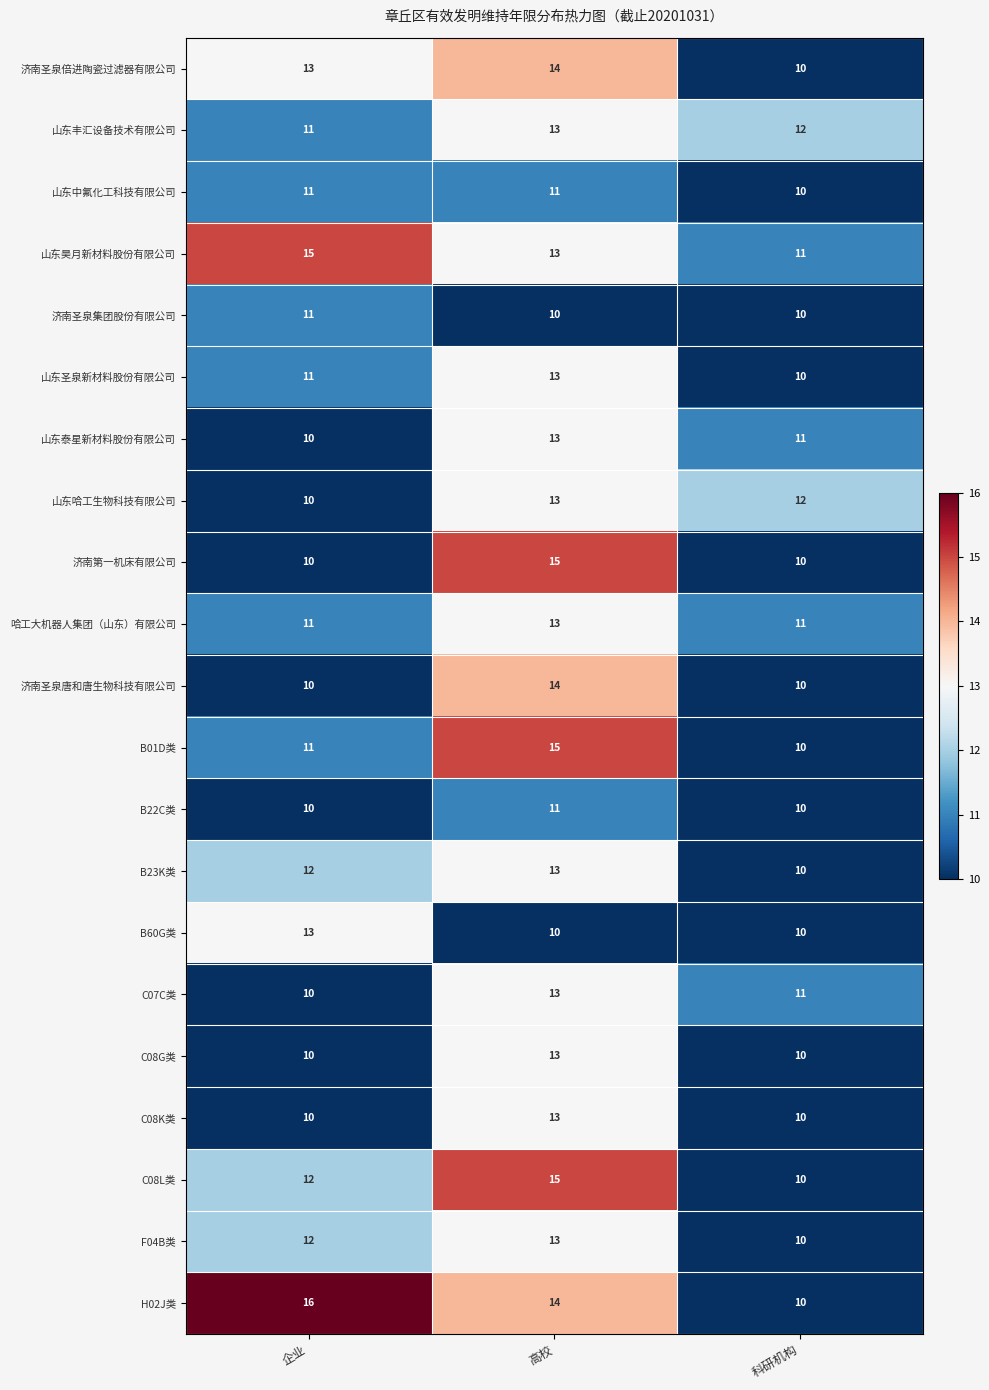

Which series has the largest total across all categories?

H02J类